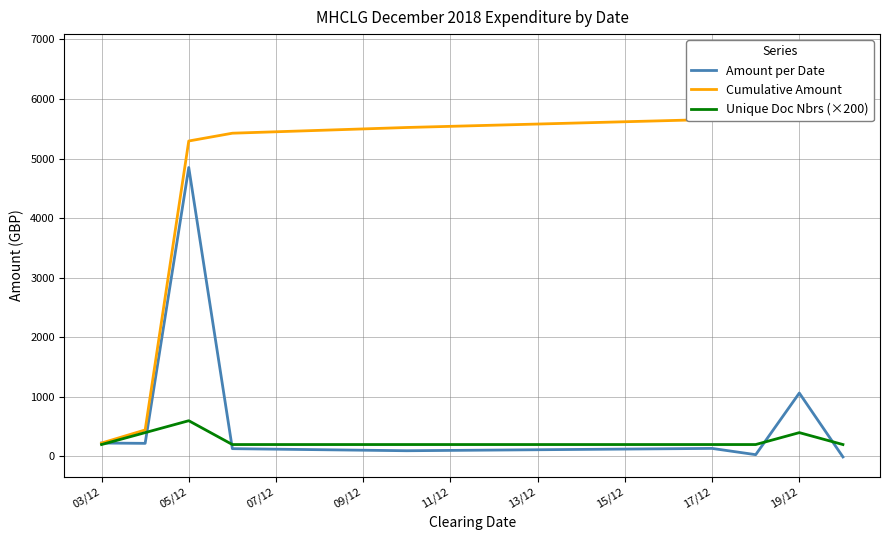

At which label does Unique Doc Nbrs (×200) reach its peak?

05/12